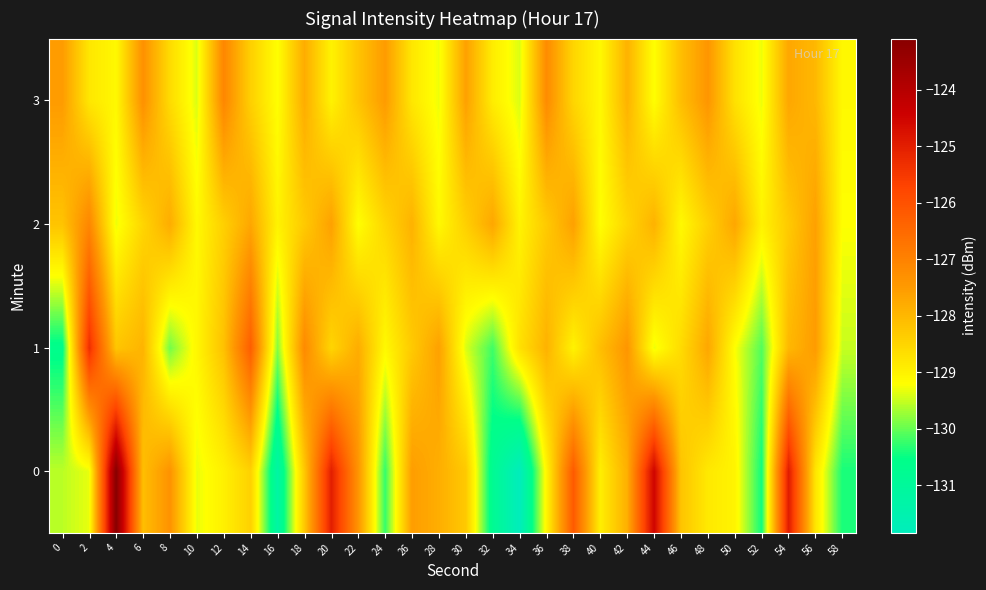

Which label corresponds to the smallest value in the chart?

34